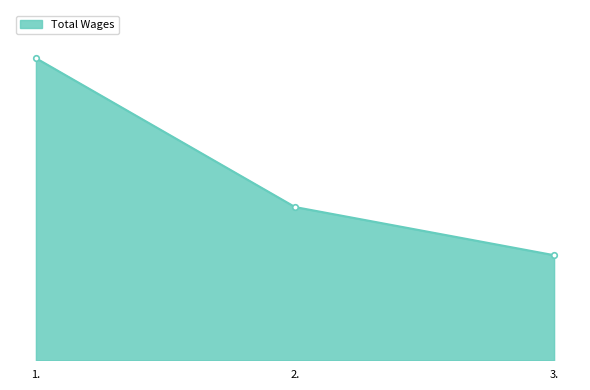

The value at 1. is 159. True or false?

False